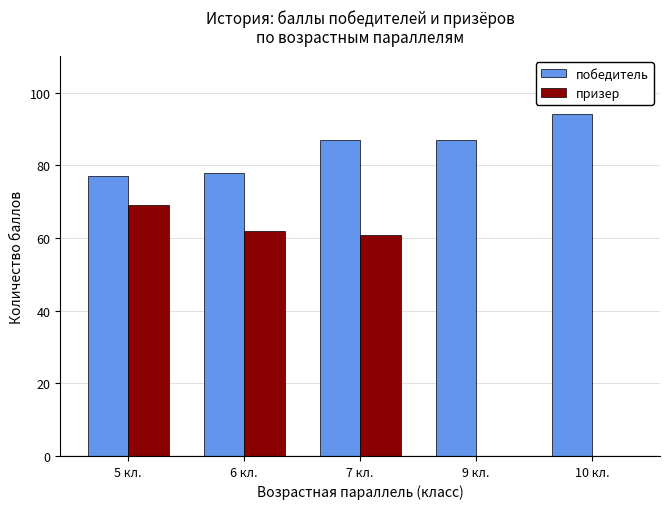

Count the number of data series in this chart.

2